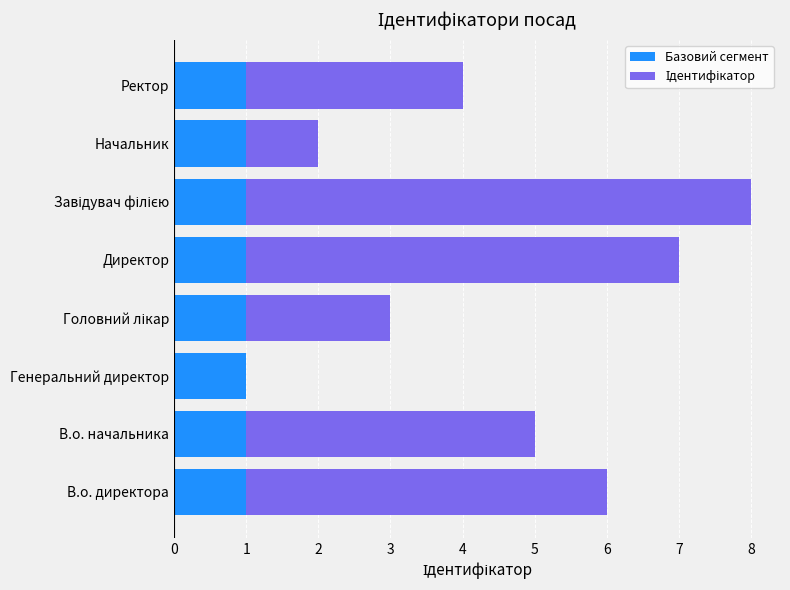

What is the sum of all Базовий сегмент values?

8